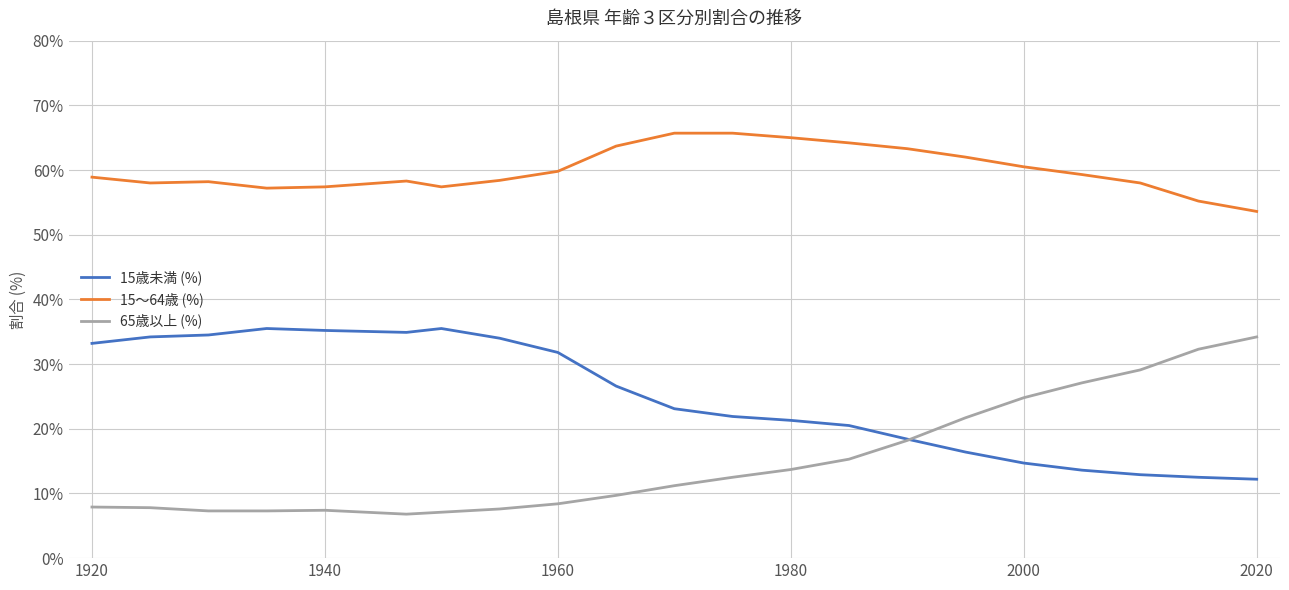

What is the maximum value for 65歳以上 (%)?

34.2